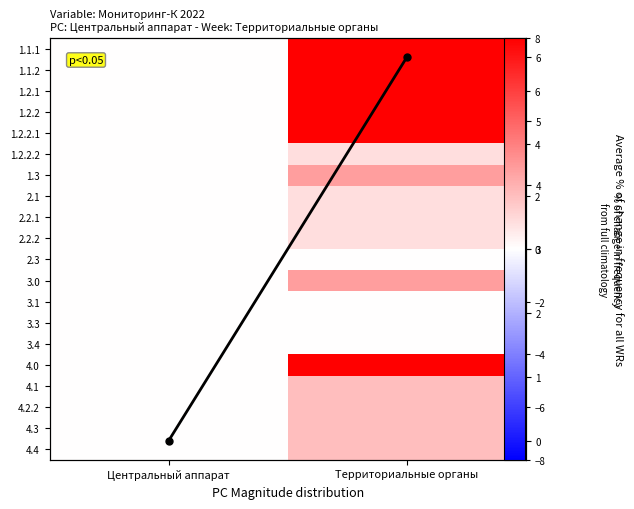

At how many categories does at least one series exceed 4?

1